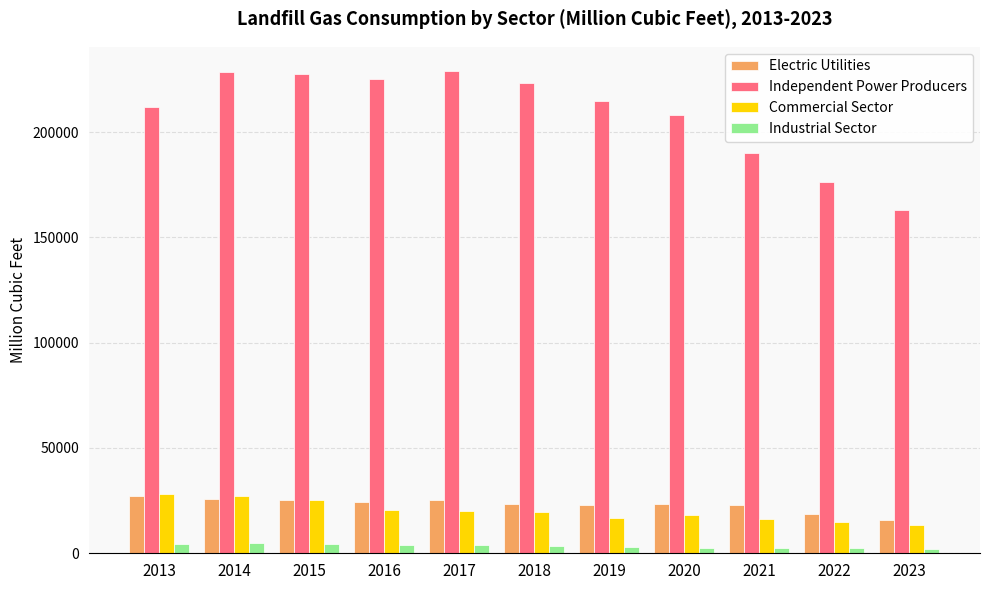

At how many categories does at least one series exceed 66578?

11